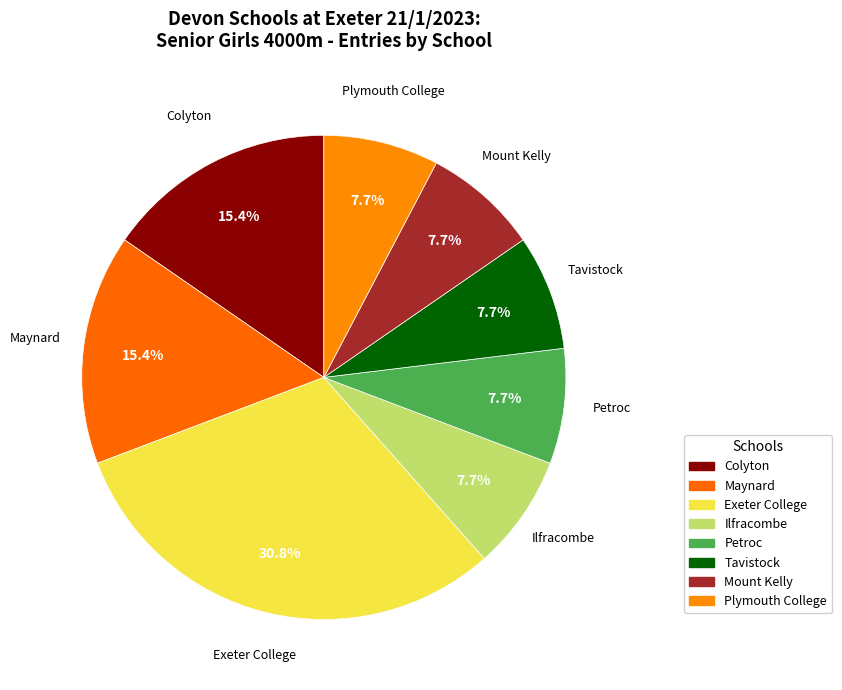

Rank the categories by value from highest to lowest.

Exeter College, Colyton, Maynard, Ilfracombe, Petroc, Tavistock, Mount Kelly, Plymouth College